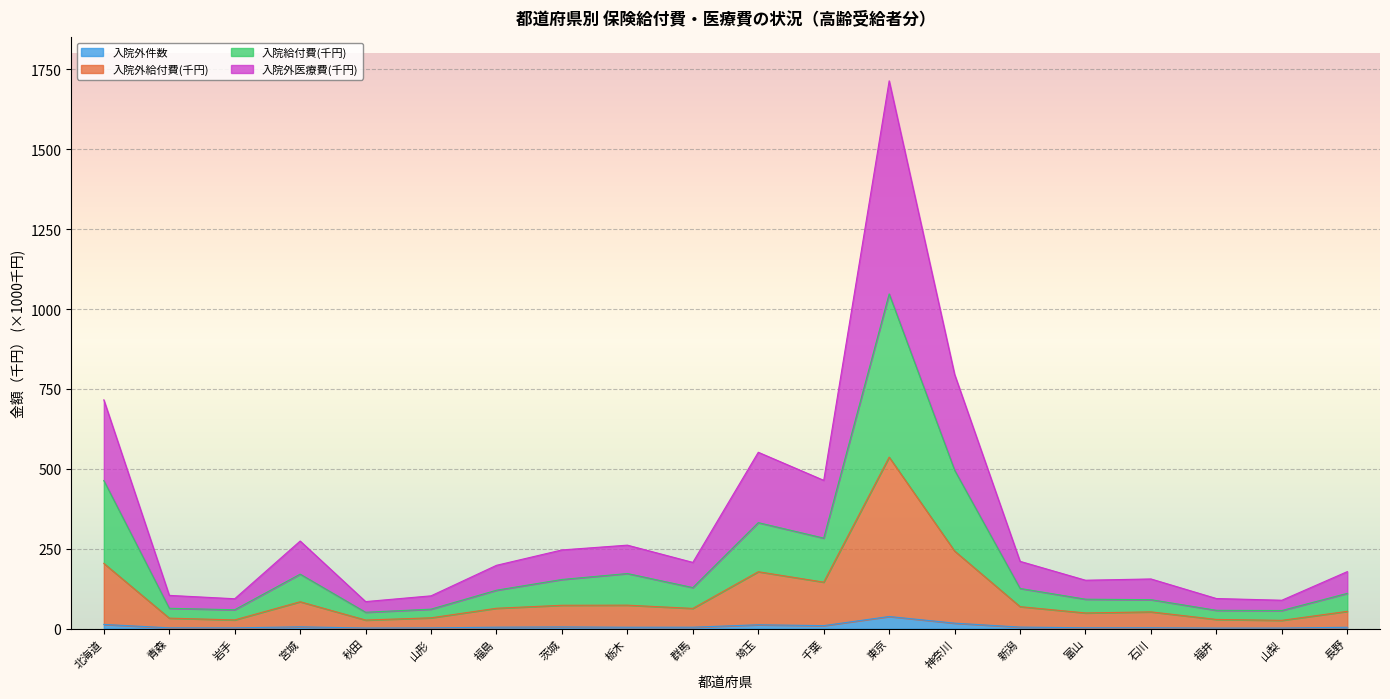

What are all the series names shown in the legend?

入院外件数, 入院外給付費(千円), 入院給付費(千円), 入院外医療費(千円)